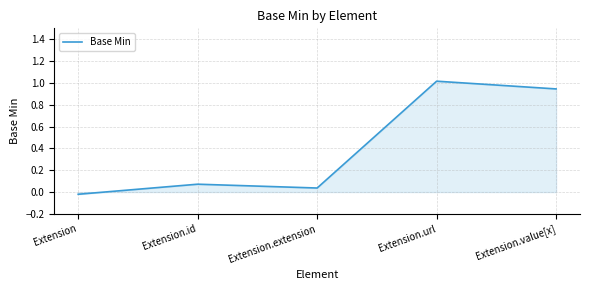

List the labels in order of value, largest first.

Extension.url, Extension.value[x], Extension.id, Extension.extension, Extension